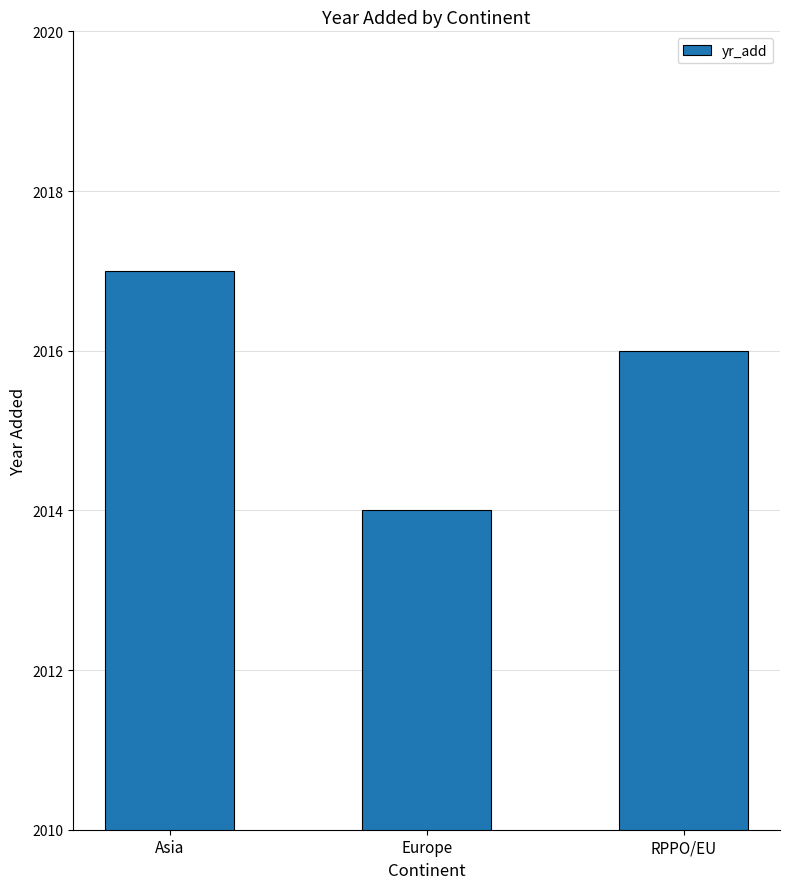

List the labels in order of value, largest first.

Asia, RPPO/EU, Europe